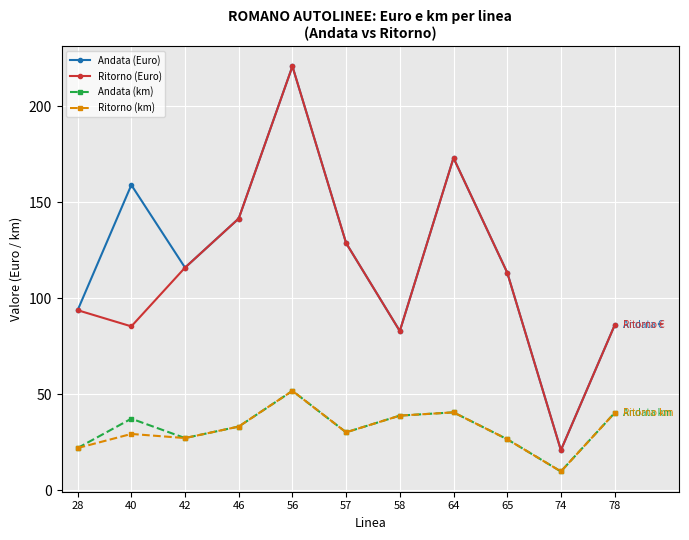

How many lines are shown in the chart?

4